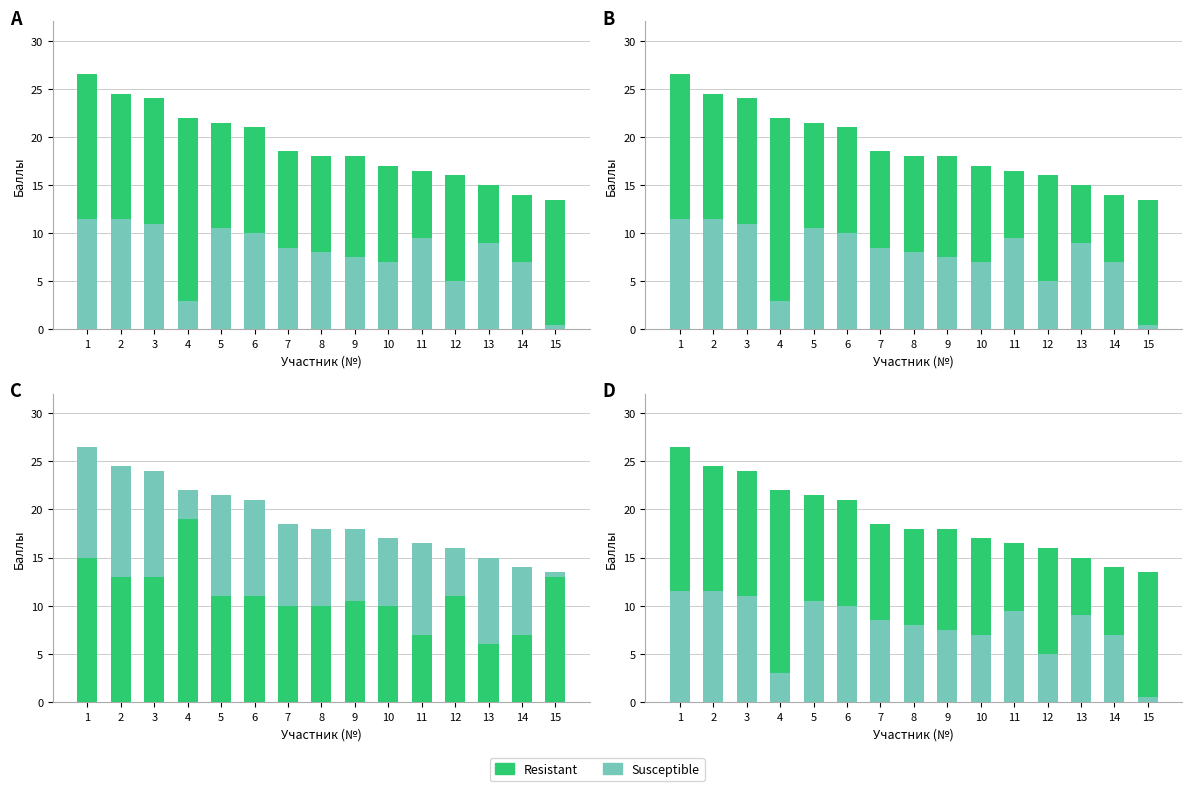

What is the lowest value of the Susceptible series?

0.5